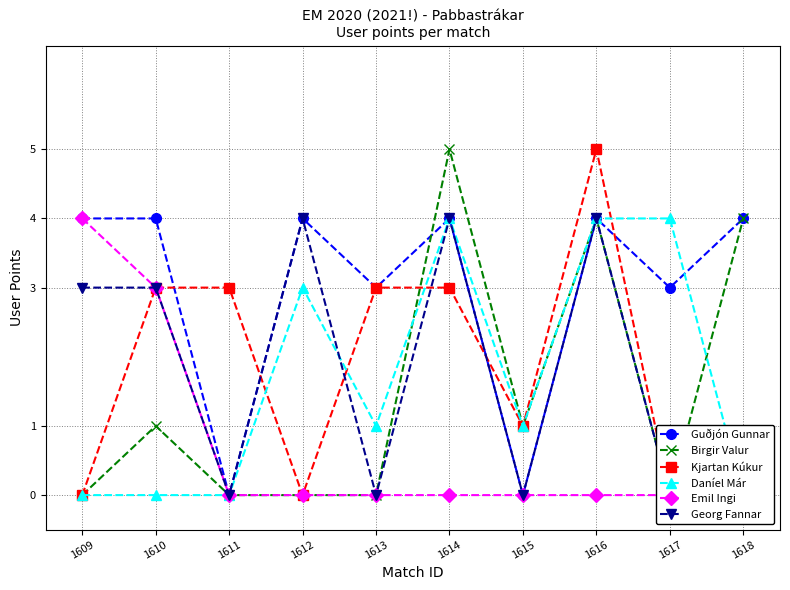

Which series has the largest total across all categories?

Guðjón Gunnar